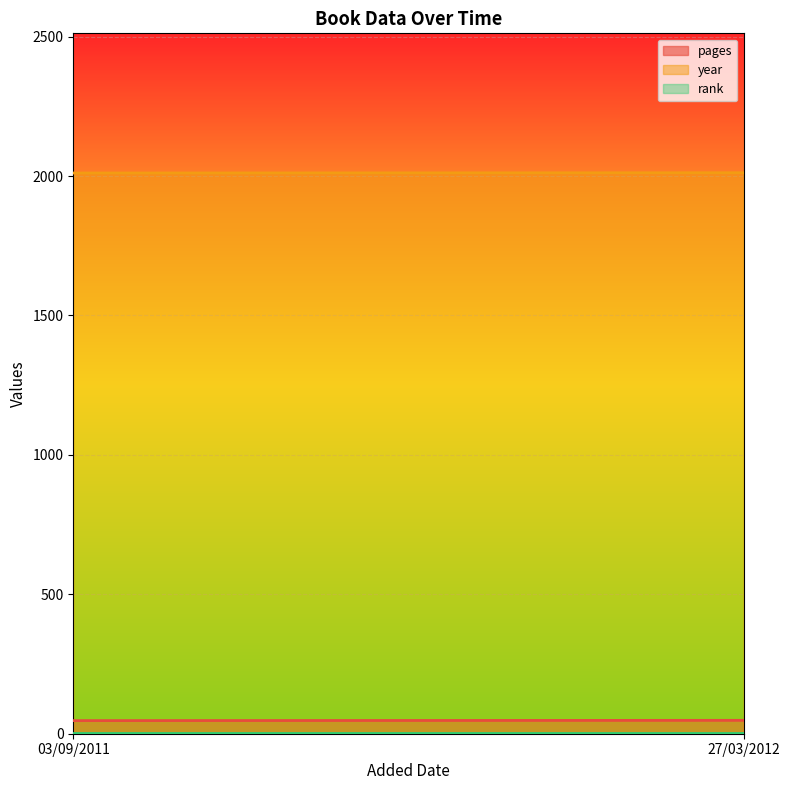

Between 03/09/2011 and 27/03/2012, which series saw the biggest shift?

pages